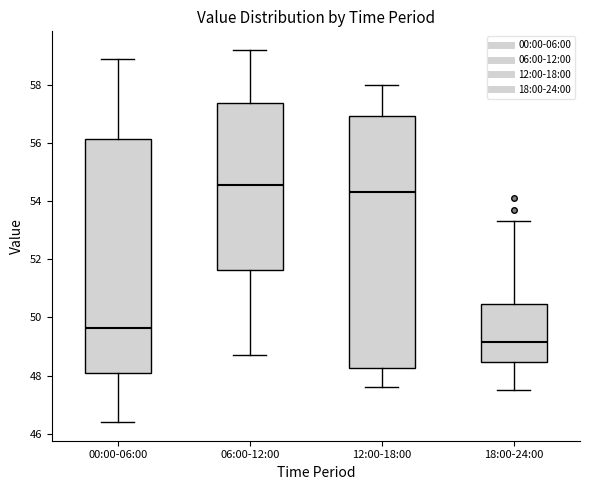

Reading left to right, read every box against the y-axis: the position of its median line, the range the box covers, and the ends of its whiskers. The values are not printed on the chart, so give them approximately, as read against the axis.

00:00-06:00: median 49.6, box 48.2 to 56.2, whiskers 46.4 to 59.0
06:00-12:00: median 54.6, box 51.6 to 57.4, whiskers 48.8 to 59.2
12:00-18:00: median 54.4, box 48.2 to 57.0, whiskers 47.6 to 58.0
18:00-24:00: median 49.2, box 48.4 to 50.4, whiskers 47.6 to 53.4